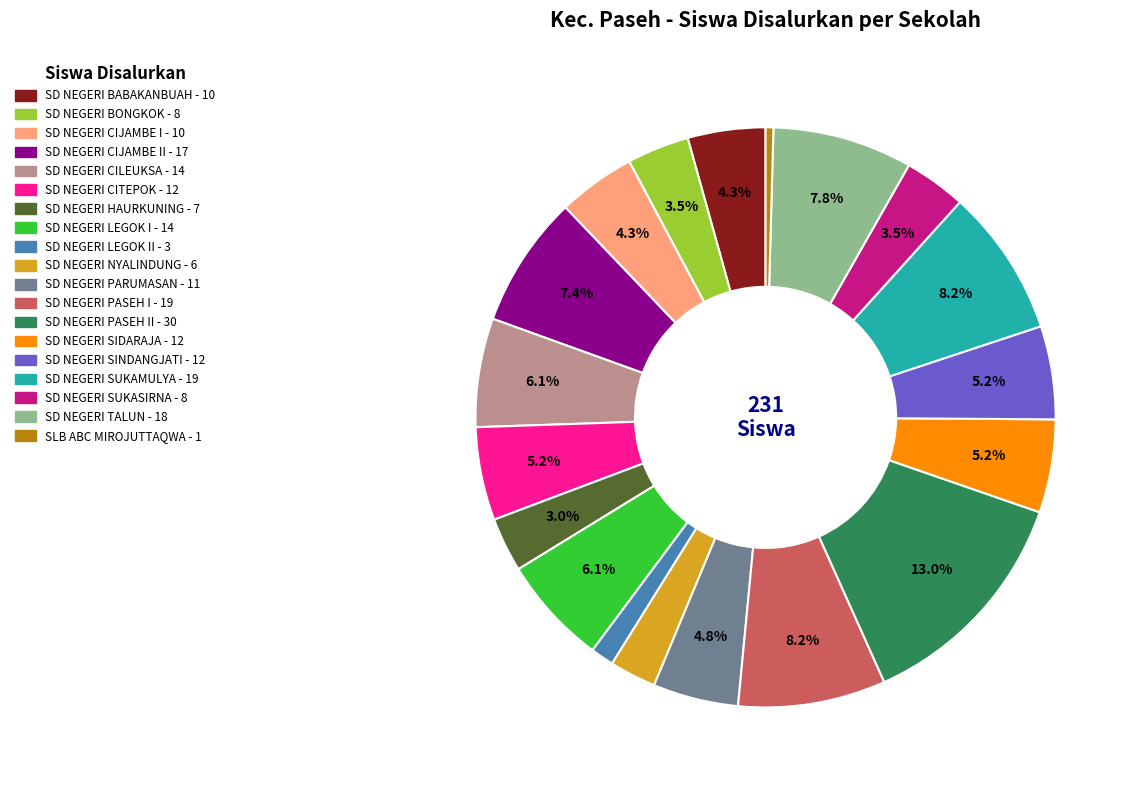

Is there a majority slice in this chart?

No